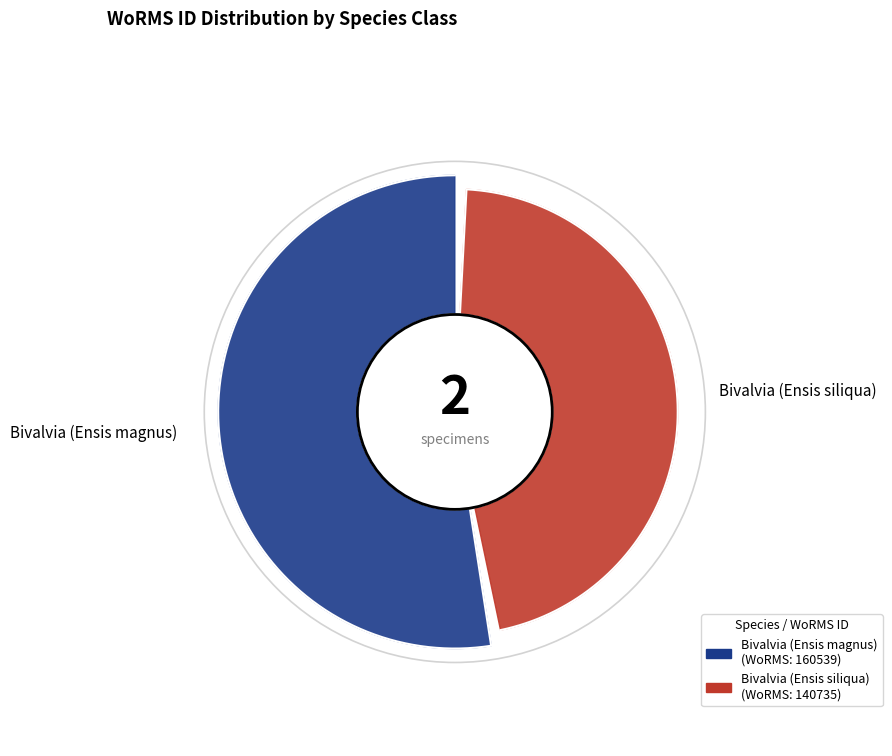

Does Bivalvia (Ensis magnus) account for over 50% of the chart?

Yes